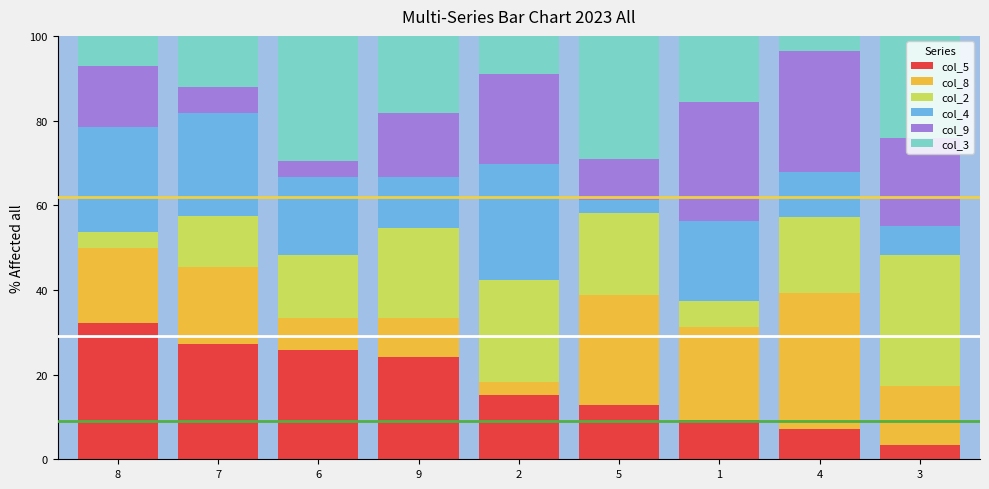

What is the total value across all series at 8?

100.0